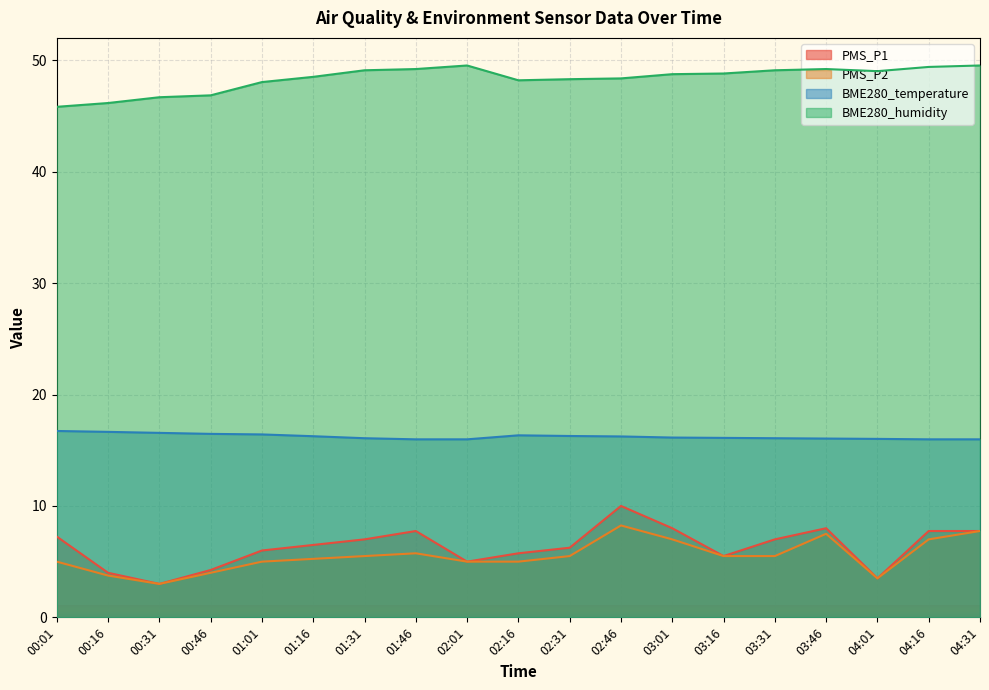

Reading left to right, extract all data points from this chart.

PMS_P1: 00:01=7.2	00:16=4.0	00:31=3.0	00:46=4.2	01:01=6.0	01:16=6.5	01:31=7.0	01:46=7.8	02:01=5.0	02:16=5.8	02:31=6.2	02:46=10.0	03:01=8.0	03:16=5.5	03:31=7.0	03:46=8.0	04:01=3.5	04:16=7.8	04:31=7.8
PMS_P2: 00:01=5.0	00:16=3.8	00:31=3.0	00:46=4.0	01:01=5.0	01:16=5.2	01:31=5.5	01:46=5.8	02:01=5.0	02:16=5.0	02:31=5.5	02:46=8.2	03:01=7.0	03:16=5.5	03:31=5.5	03:46=7.5	04:01=3.5	04:16=7.0	04:31=7.8
BME280_temperature: 00:01=16.7	00:16=16.6	00:31=16.6	00:46=16.5	01:01=16.4	01:16=16.3	01:31=16.1	01:46=16.0	02:01=16.0	02:16=16.3	02:31=16.3	02:46=16.2	03:01=16.1	03:16=16.1	03:31=16.1	03:46=16.1	04:01=16.0	04:16=16.0	04:31=16.0
BME280_humidity: 00:01=45.8	00:16=46.2	00:31=46.7	00:46=46.9	01:01=48.0	01:16=48.5	01:31=49.1	01:46=49.2	02:01=49.5	02:16=48.2	02:31=48.3	02:46=48.4	03:01=48.8	03:16=48.8	03:31=49.1	03:46=49.2	04:01=49.0	04:16=49.4	04:31=49.5